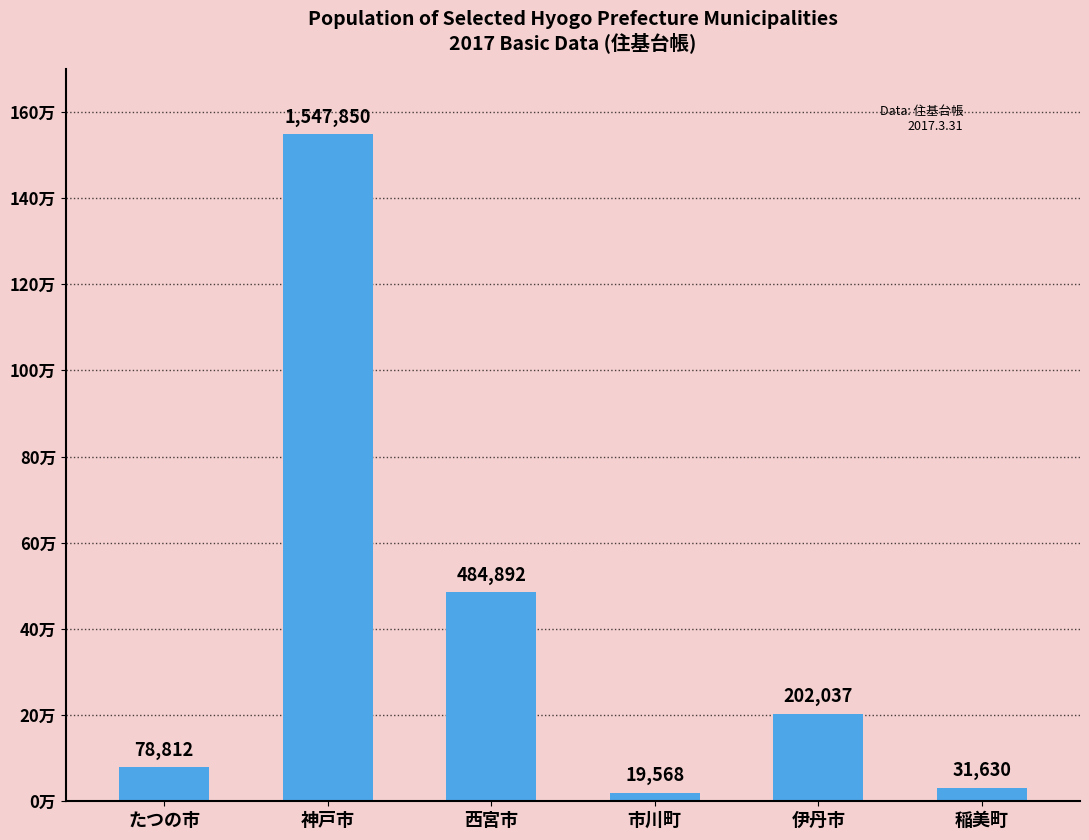

Between 稲美町 and たつの市, which is larger?

たつの市